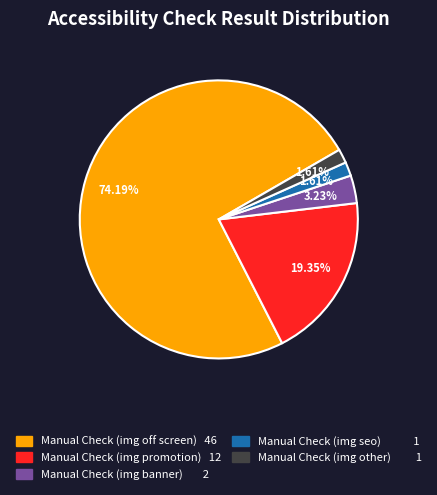

How many slices are in this pie chart?

5